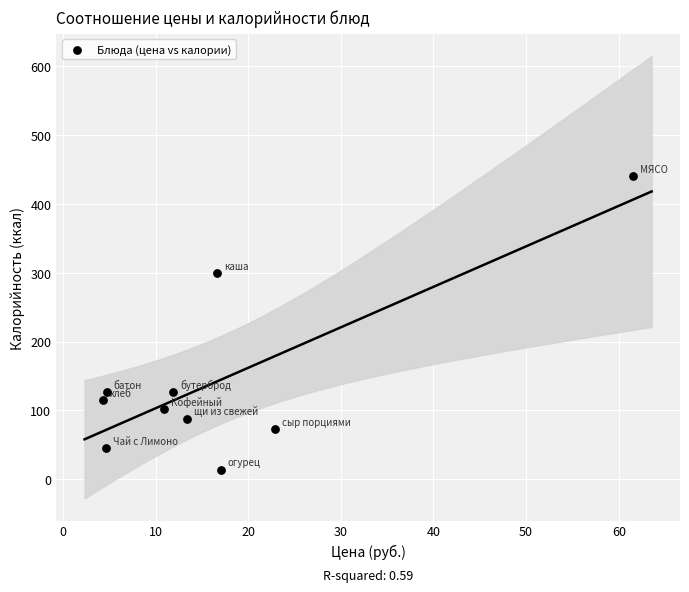

What Y value in the scatter plot is closest to 227?

299